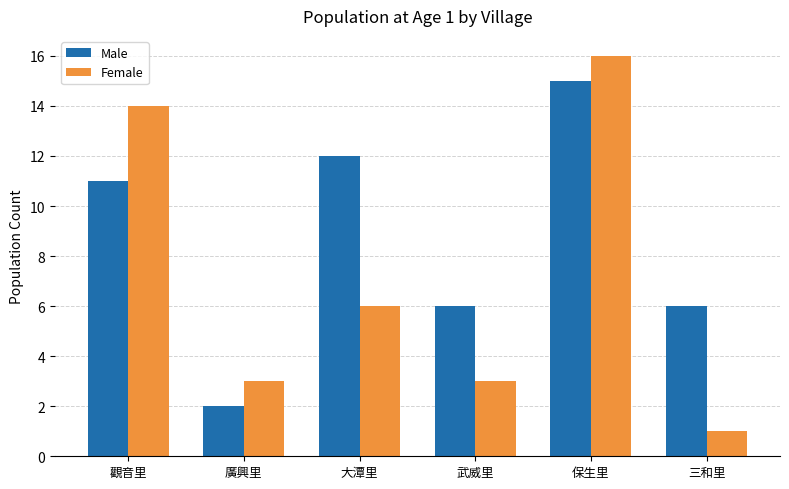

What is the sum of the Male values at 保生里 and 觀音里?

26